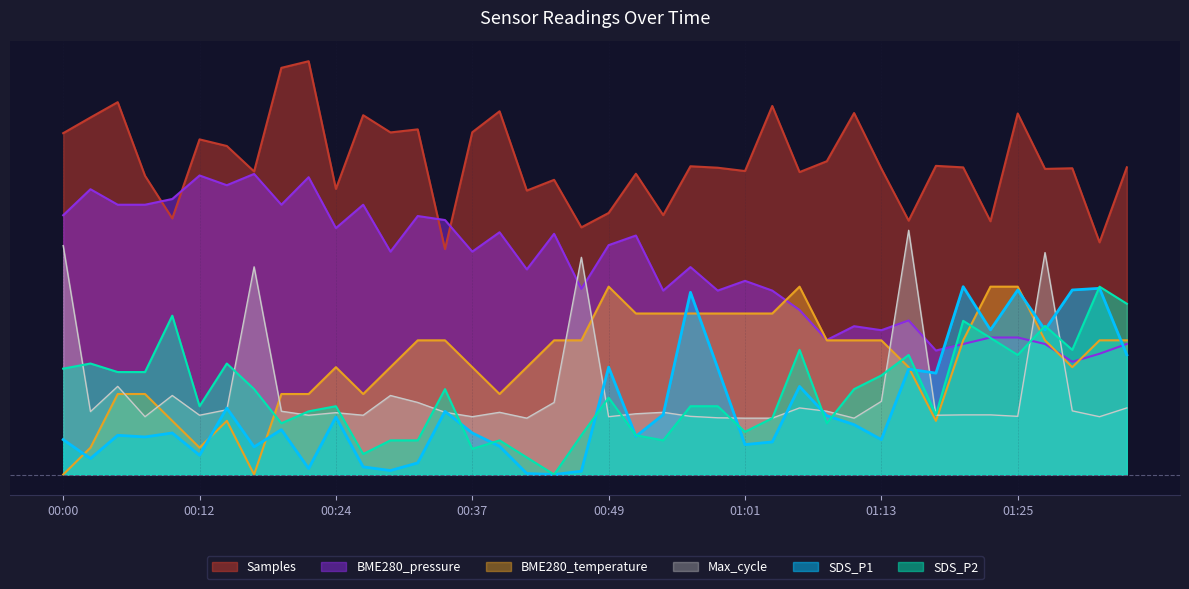

Where is the first local maximum for BME280_temperature?

00:14